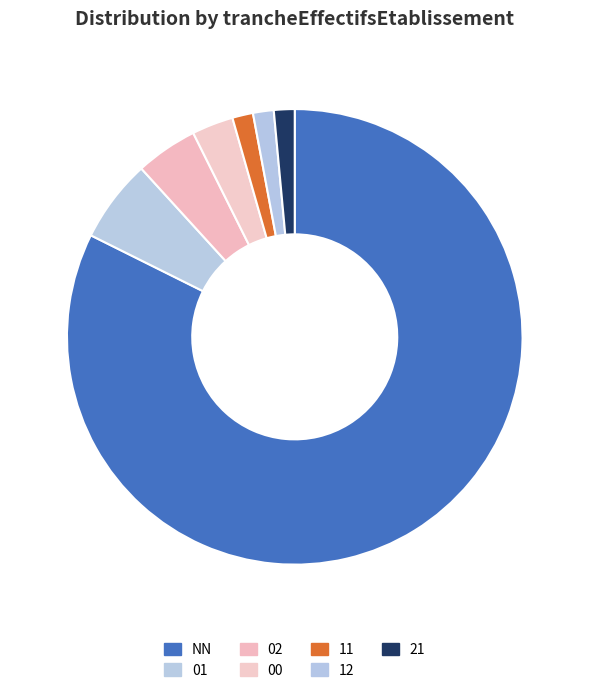

What is the change in value from 00 to 21?

-1